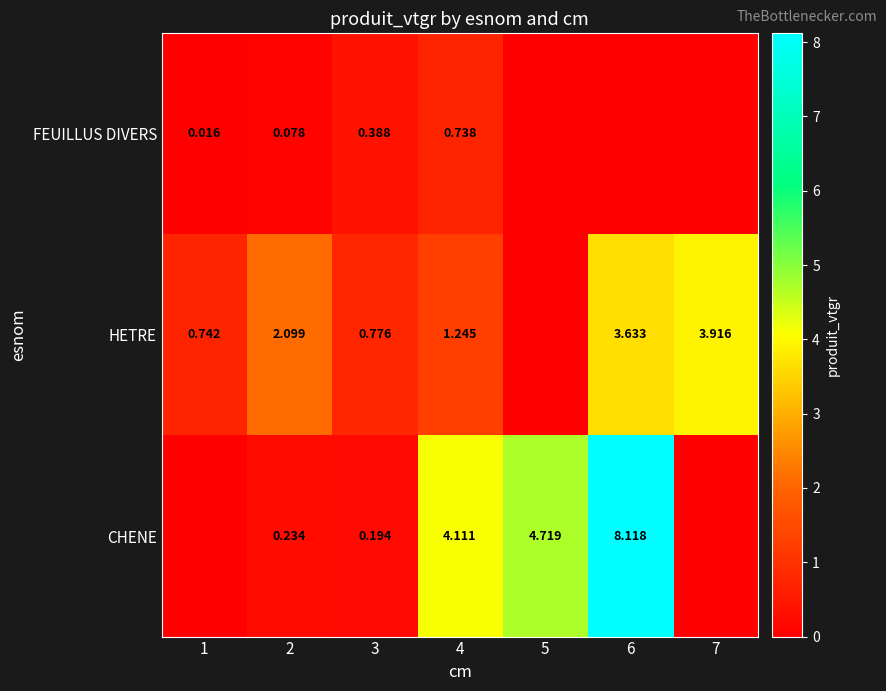

At 4, list the series in order from largest to smallest.

CHENE, HETRE, FEUILLUS DIVERS